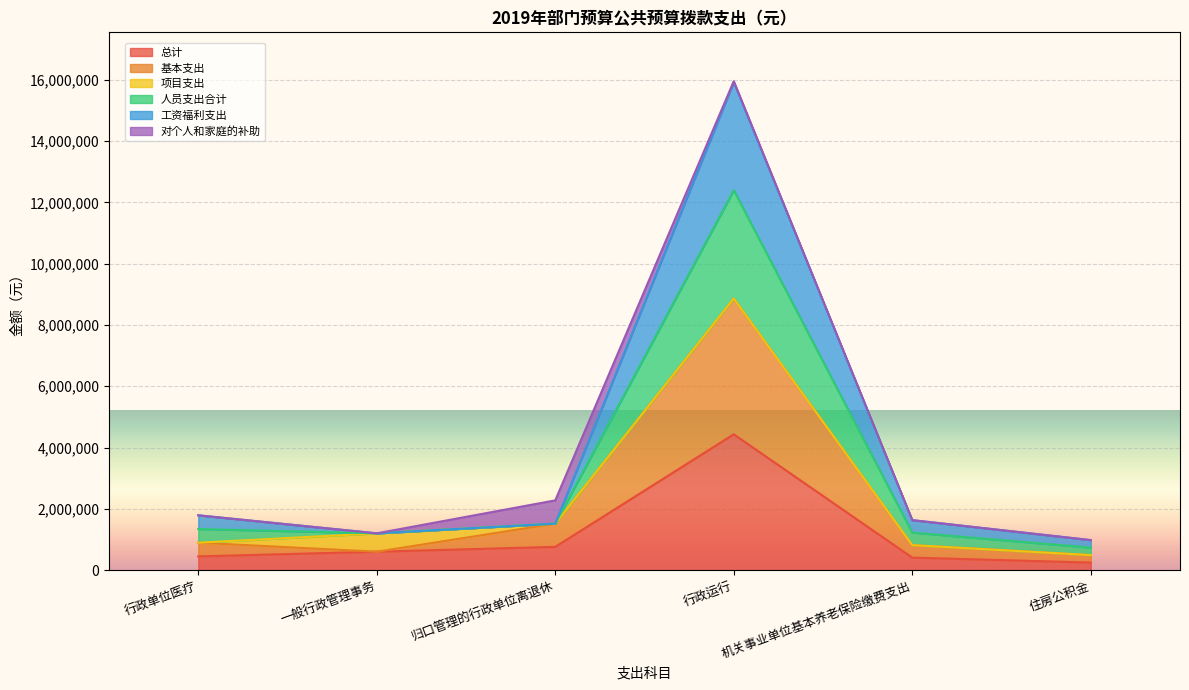

Does the chart display data point markers on the line(s)?

No